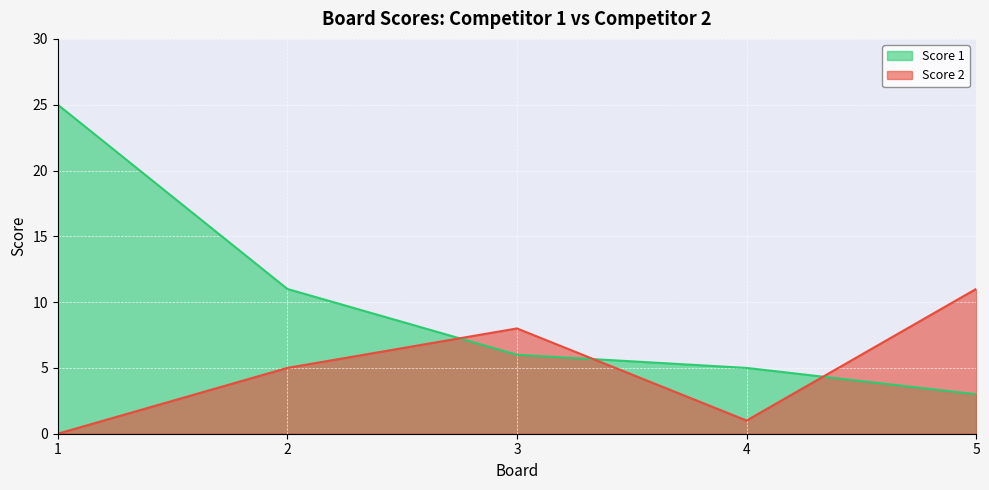

What is the value of the Score 1 point at the 1st from the left?

25